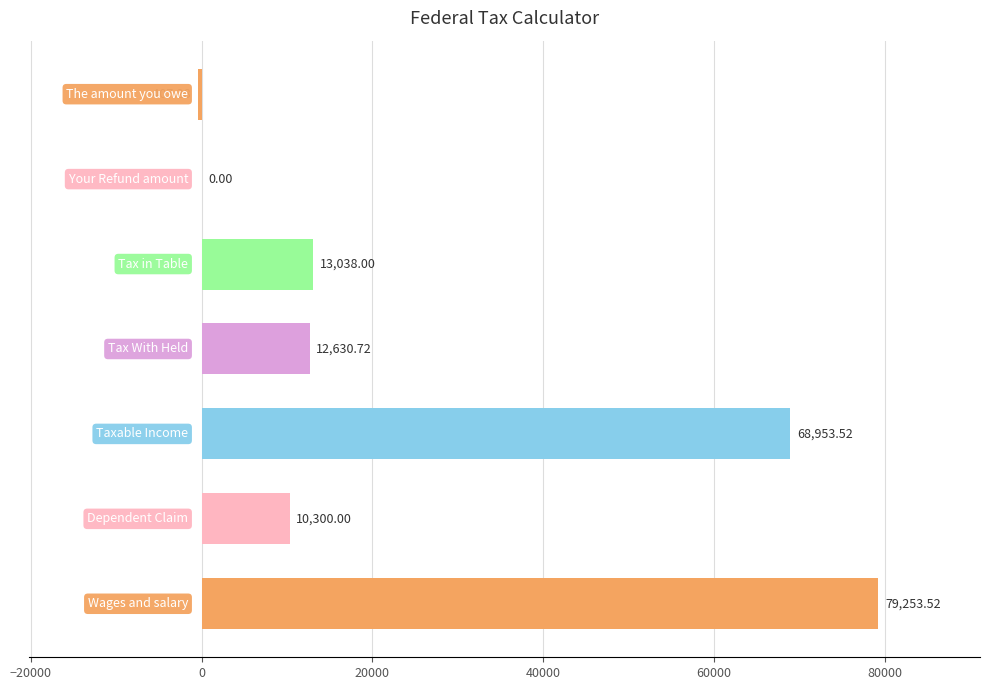

What is the sum of all values?

183768.5